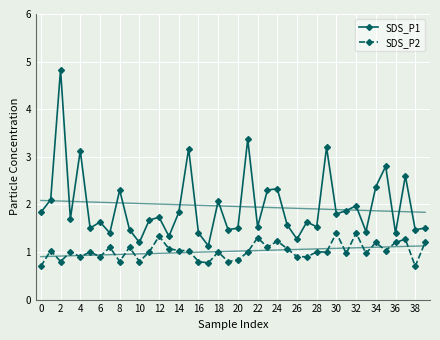

Rank the series at 39 from highest to lowest value.

SDS_P1, SDS_P2